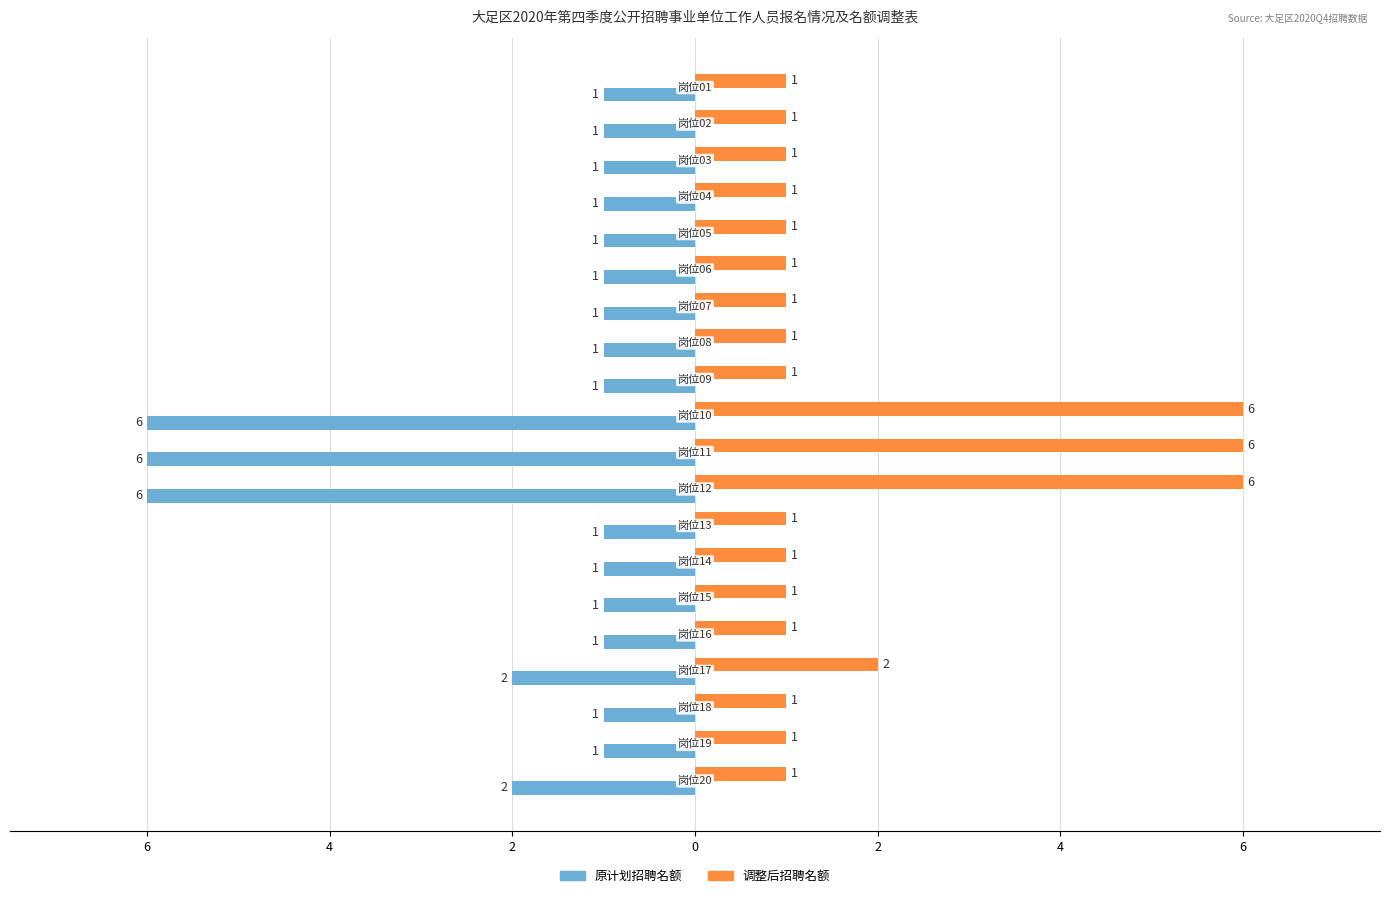

What are all the series names shown in the legend?

原计划招聘名额, 调整后招聘名额